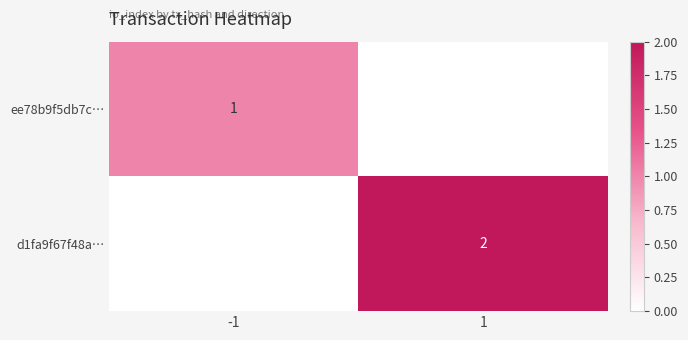

The value of d1fa9f67f48a… at 1 is 2. True or false?

True